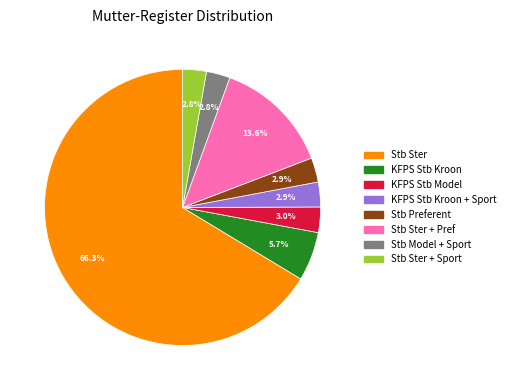

How many slices are in this pie chart?

8